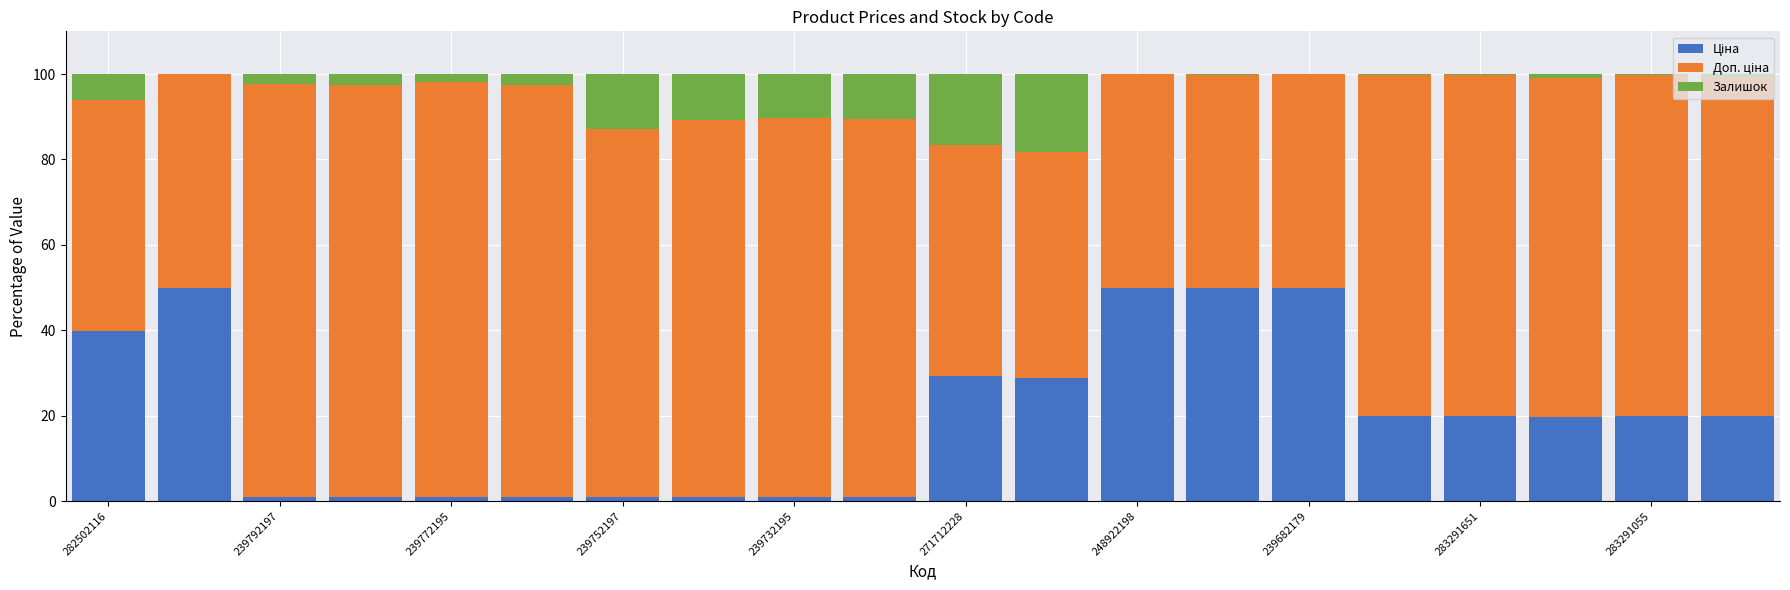

How many categories are shown in the chart?

20